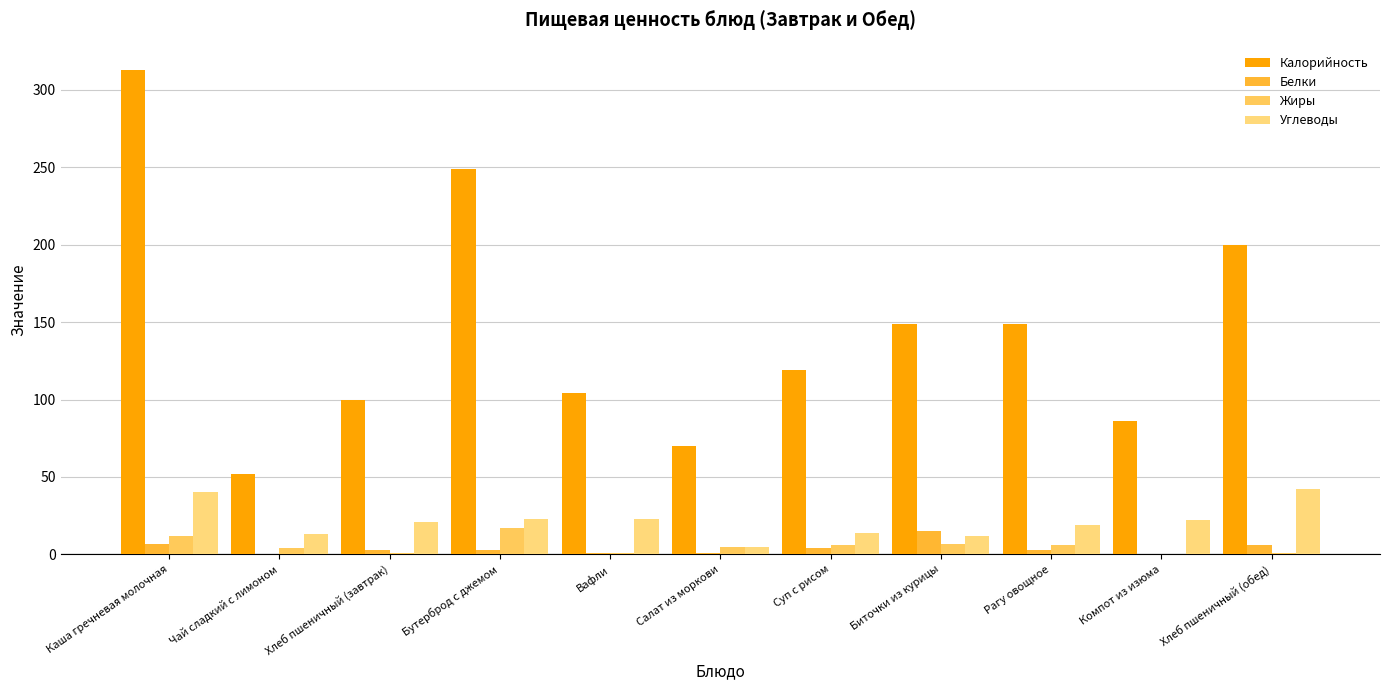

What are all the series names shown in the legend?

Калорийность, Белки, Жиры, Углеводы